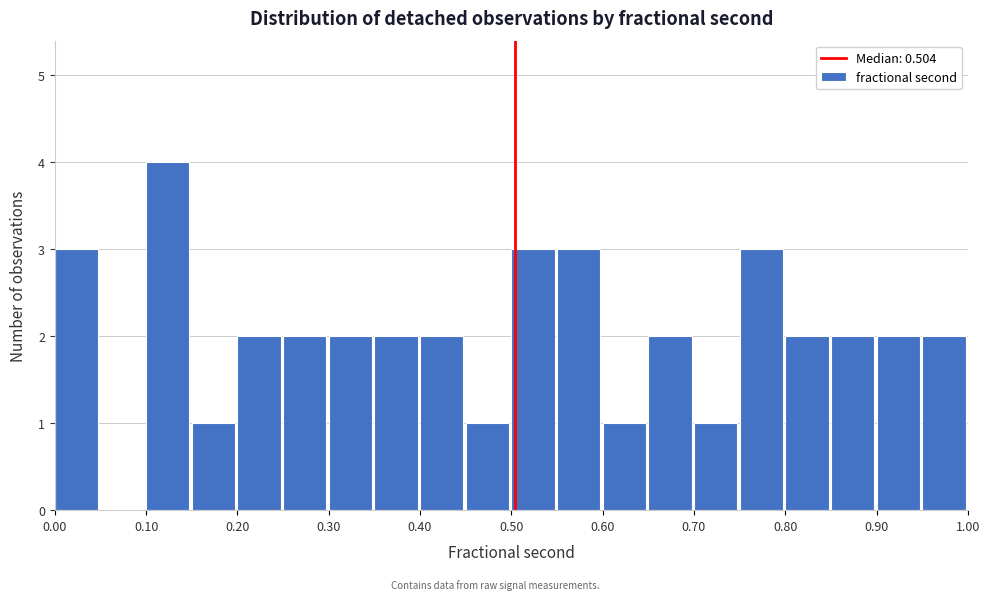

Reading left to right, transcribe this chart: for each bar, give the range it covers on the x-axis and its height. The values are not printed on the chart, so give them approximately, as read against the axis.

0.00 to 0.05: 3
0.05 to 0.10: 0
0.10 to 0.15: 4
0.15 to 0.20: 1
0.20 to 0.25: 2
0.25 to 0.30: 2
0.30 to 0.35: 2
0.35 to 0.40: 2
0.40 to 0.45: 2
0.45 to 0.50: 1
0.50 to 0.55: 3
0.55 to 0.60: 3
0.60 to 0.65: 1
0.65 to 0.70: 2
0.70 to 0.75: 1
0.75 to 0.80: 3
0.80 to 0.85: 2
0.85 to 0.90: 2
0.90 to 0.95: 2
0.95 to 1.00: 2